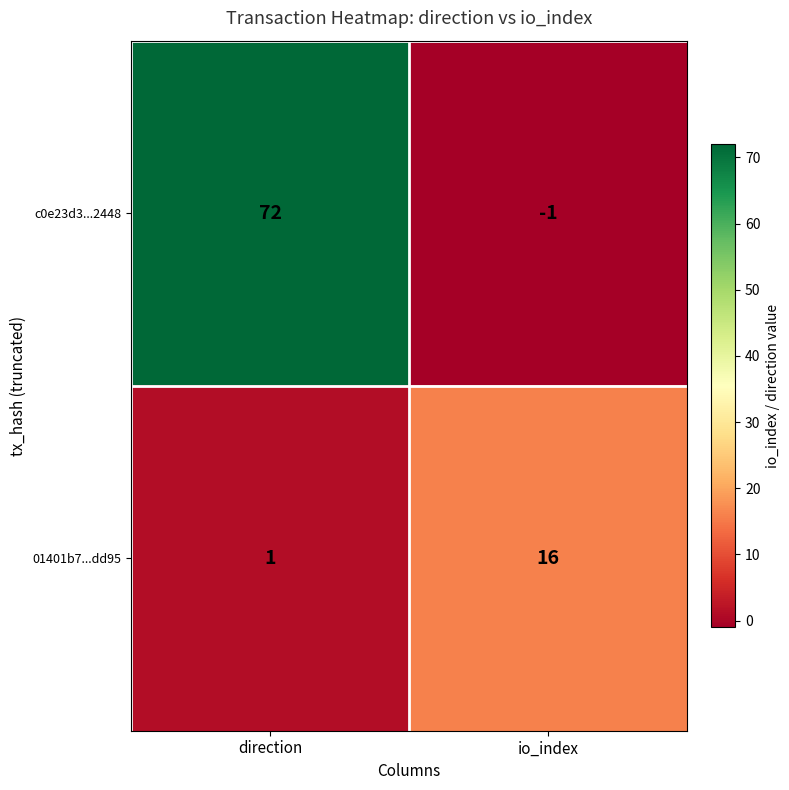

List the series in order of their peak value, highest first.

c0e23d3...2448, 01401b7...dd95